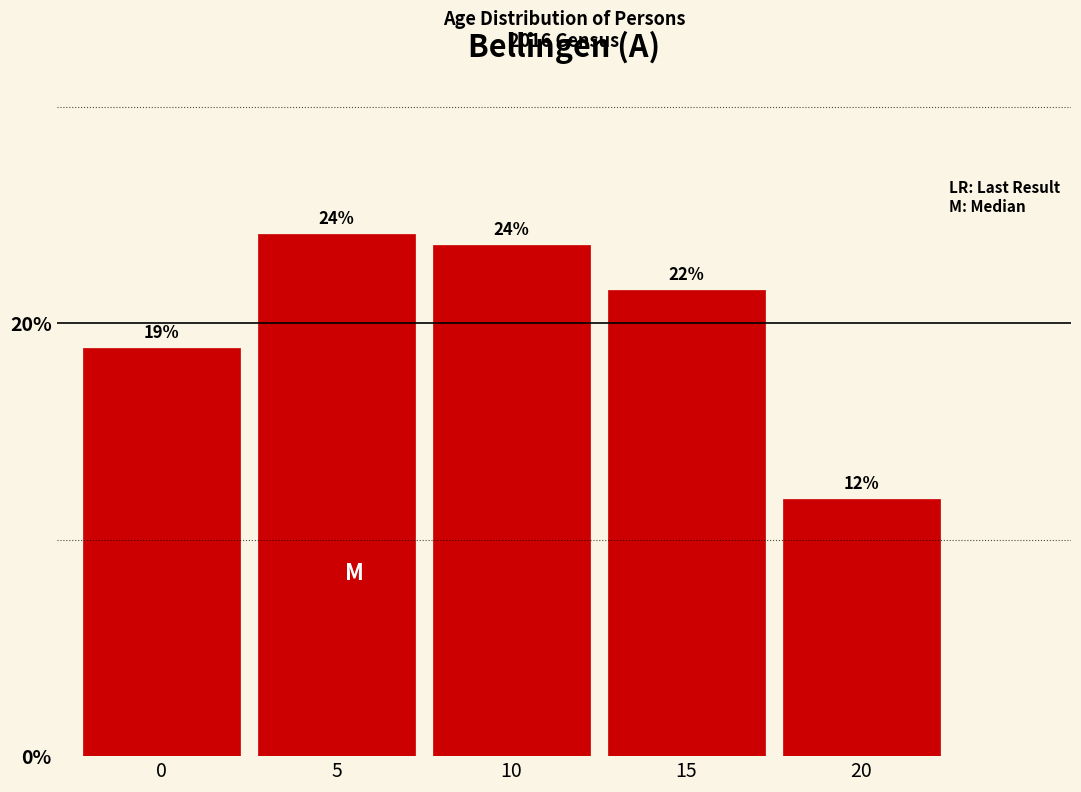

Does the chart contain any negative values?

No